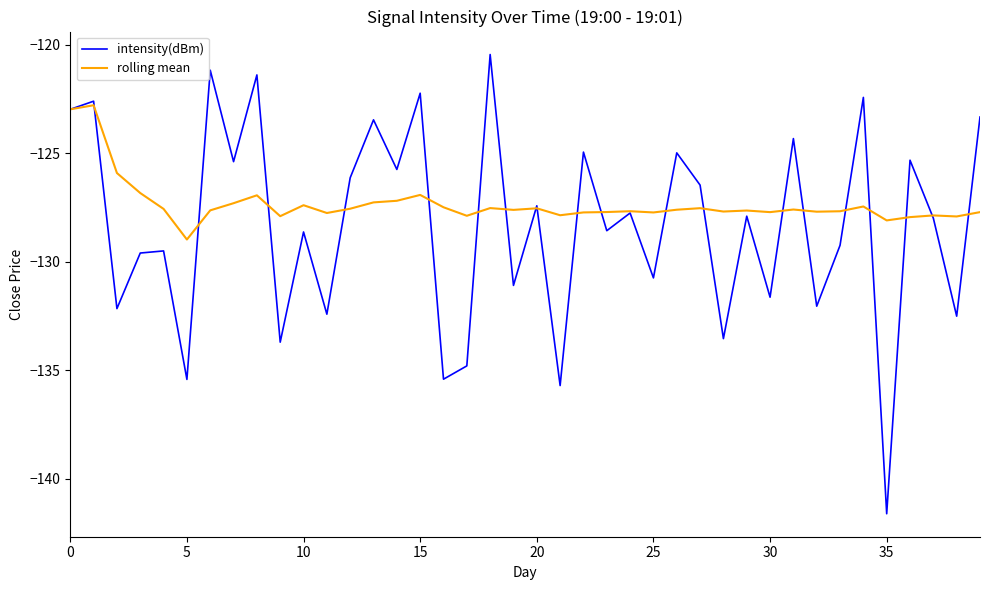

Which series has the largest range (max minus min)?

intensity(dBm)